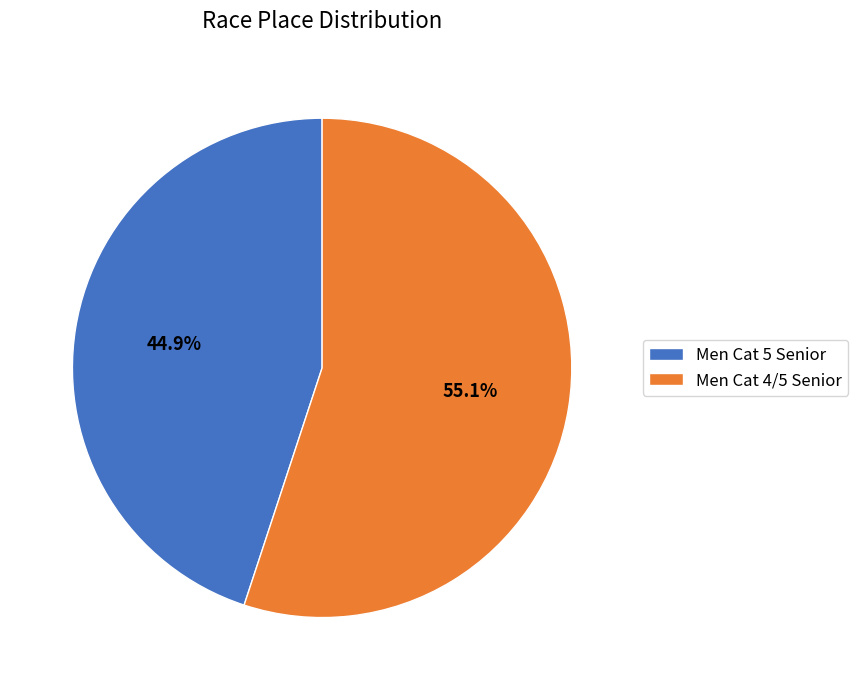

To the nearest percent, what is the difference between the Men Cat 5 Senior and Men Cat 4/5 Senior slice percentages?

10%